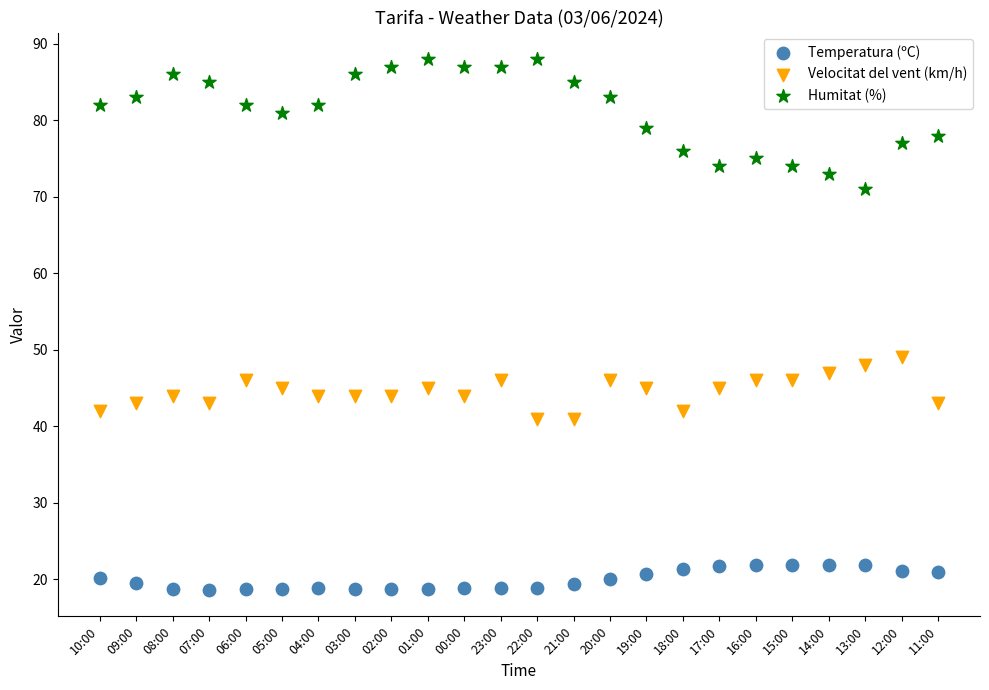

Which series has the widest spread of Y values?

Humitat (%)